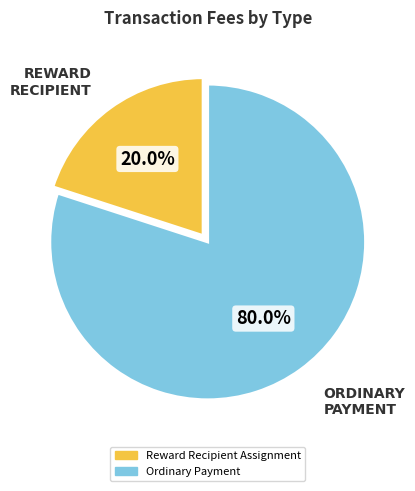

Combined, what portion of the pie is Reward Recipient Assignment and Ordinary Payment?

100.0%